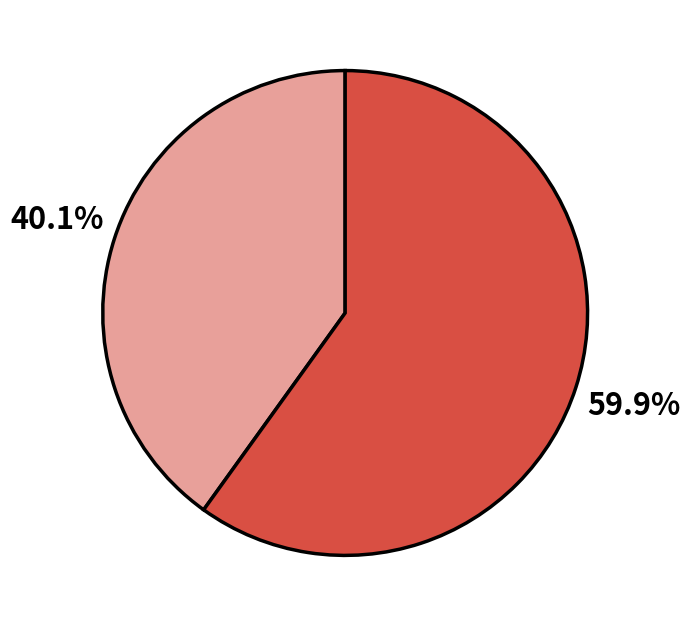

Does any single category account for the majority?

Yes